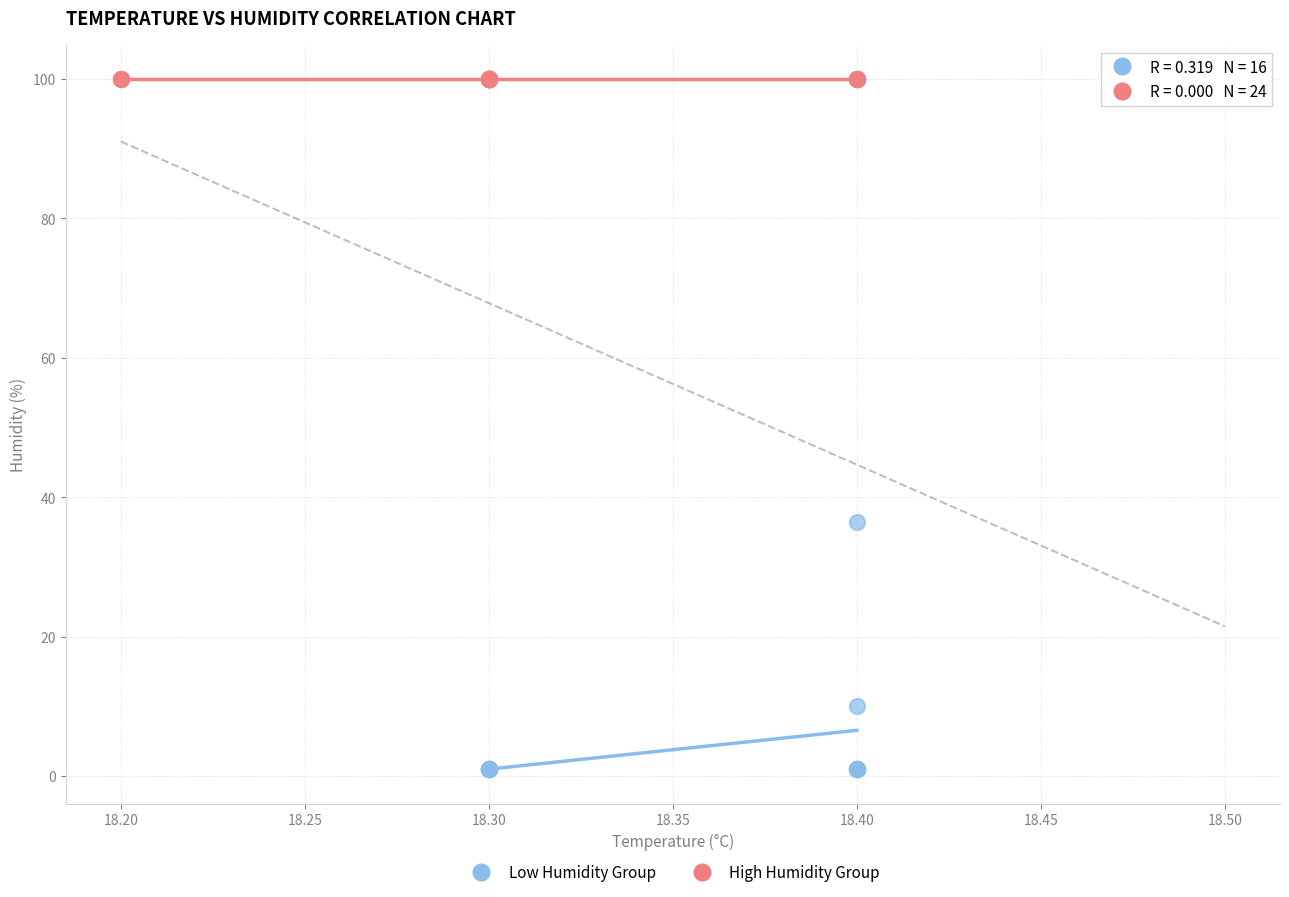

Which series contains the highest Y value?

High Humidity Group